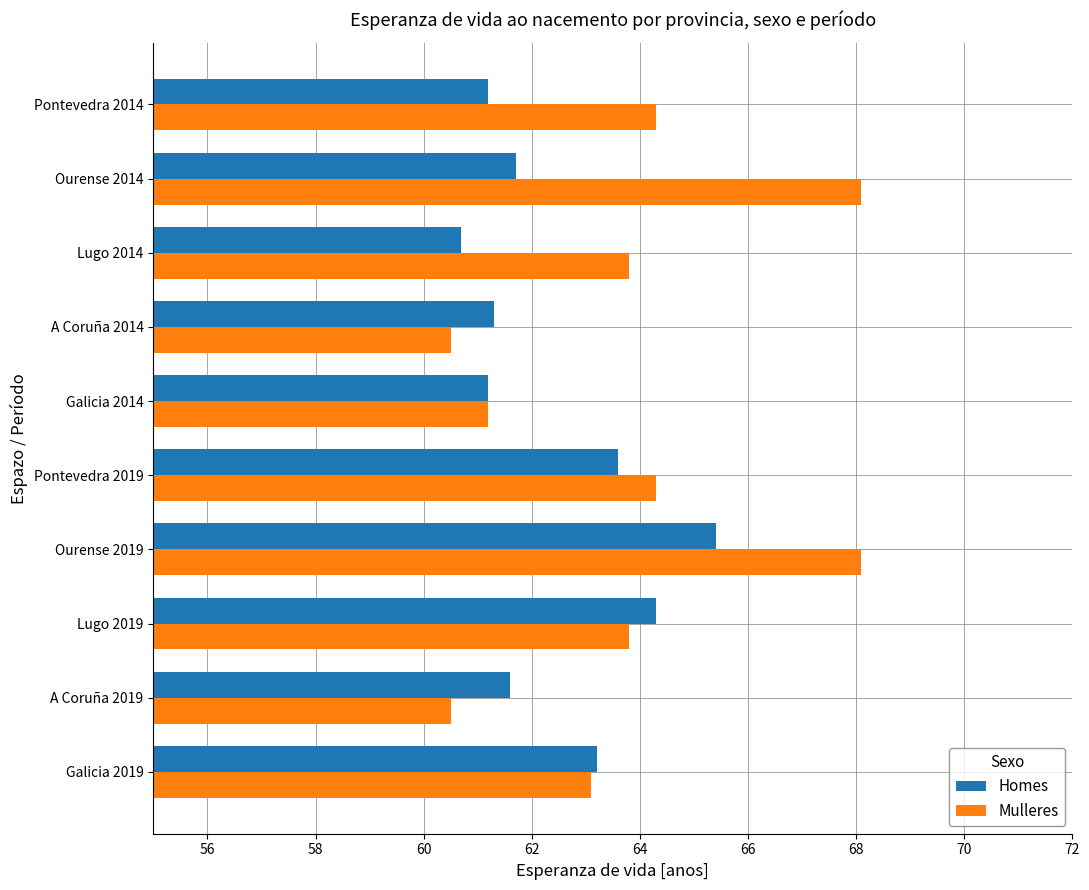

What is the lowest value of the Mulleres series?

60.5